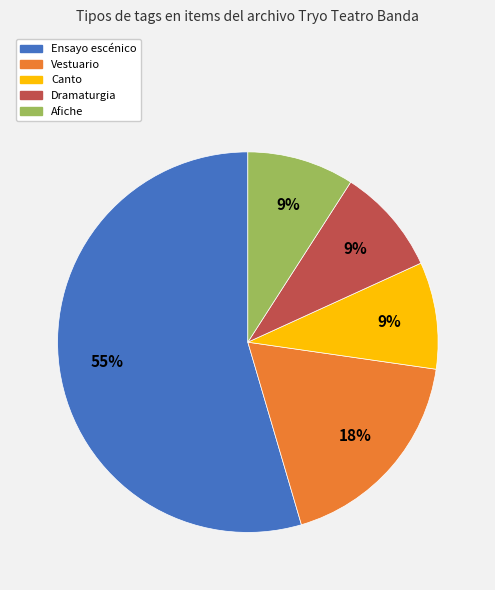

To the nearest percent, what portion does Dramaturgia represent?

9%